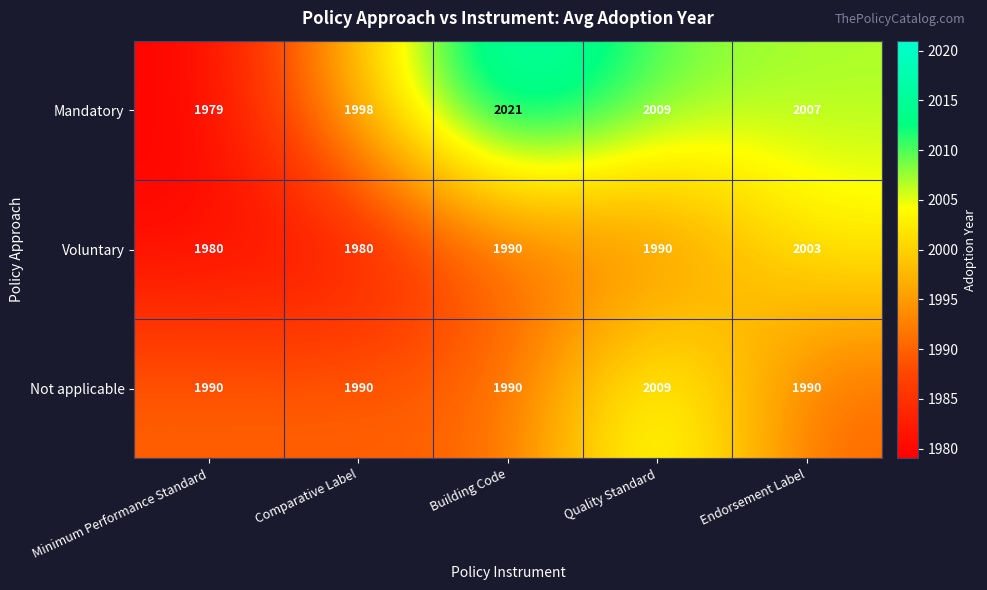

What is the greatest value displayed?

2021